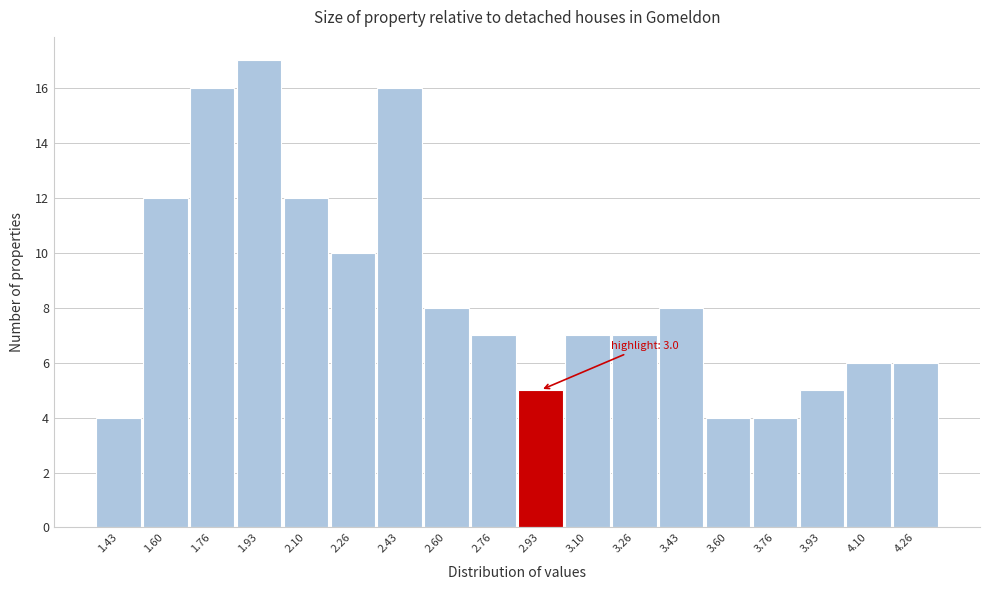

Reading left to right, extract all data points from this chart.

1.43=4	1.60=12	1.76=16	1.93=17	2.10=12	2.26=10	2.43=16	2.60=8	2.76=7	2.93=5	3.10=7	3.26=7	3.43=8	3.60=4	3.76=4	3.93=5	4.10=6	4.26=6